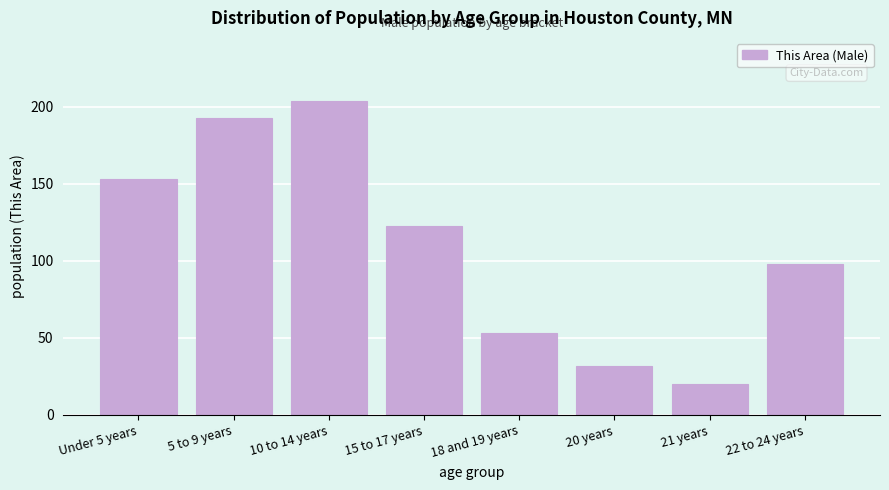

Reading left to right, what are all the values shown in this chart?

153	193	204	123	53	32	20	98